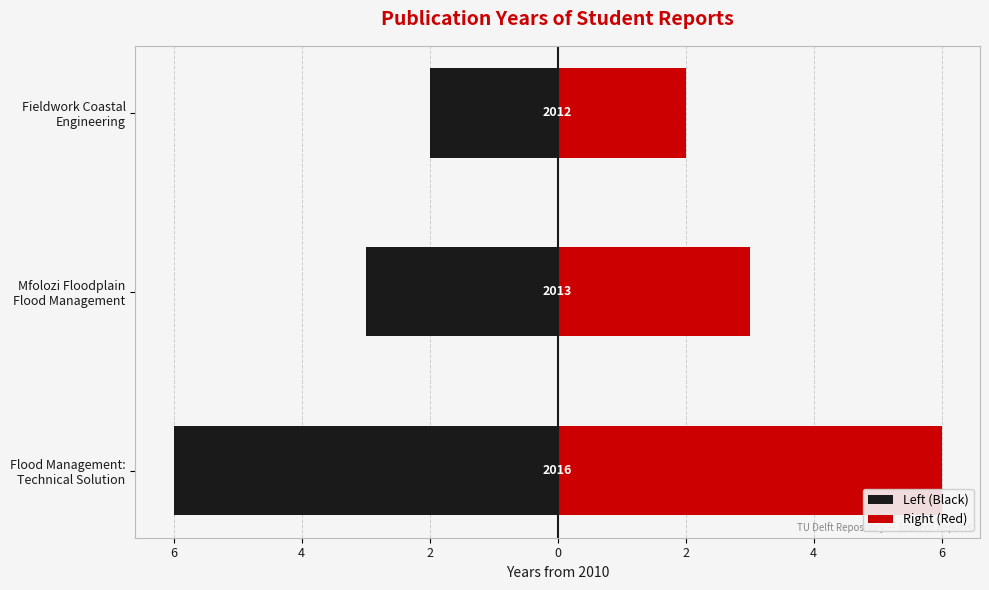

What is the value of the Left (Black) bar at the 2nd from the left?

-3